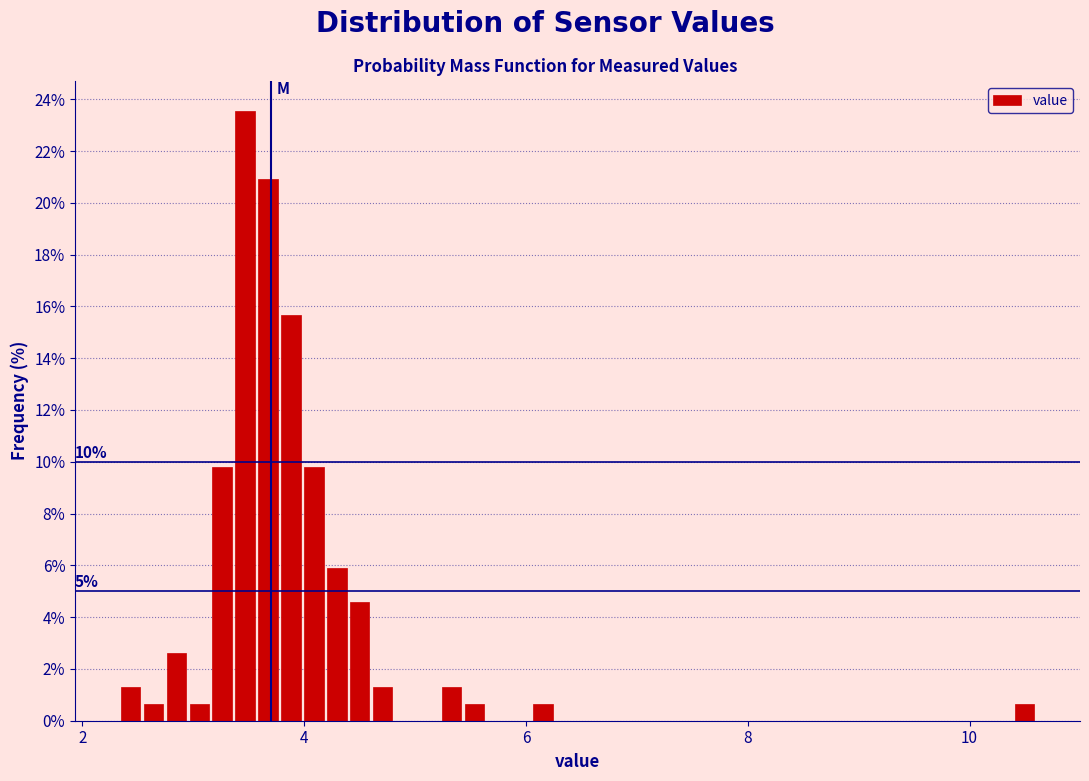

Around what value on the x-axis is the tallest bar? Give the approximate position of its centre, as read against the axis.

3.4